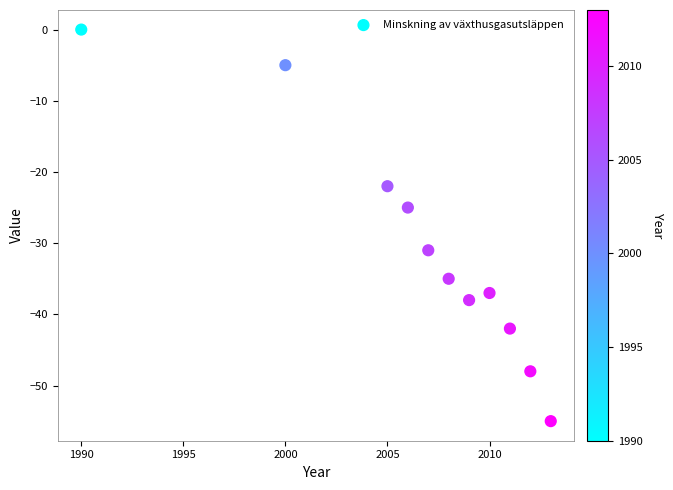

What is the range of X values (max minus min)?

23